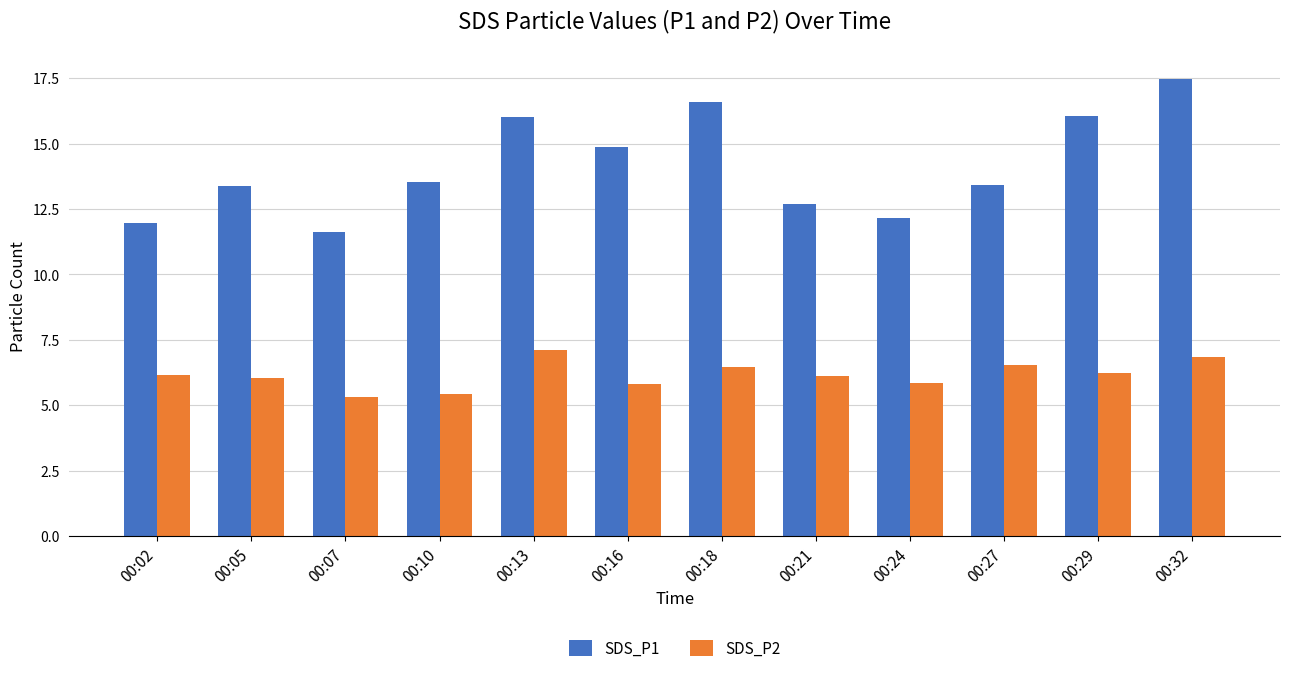

How many bars are there in each group?

2